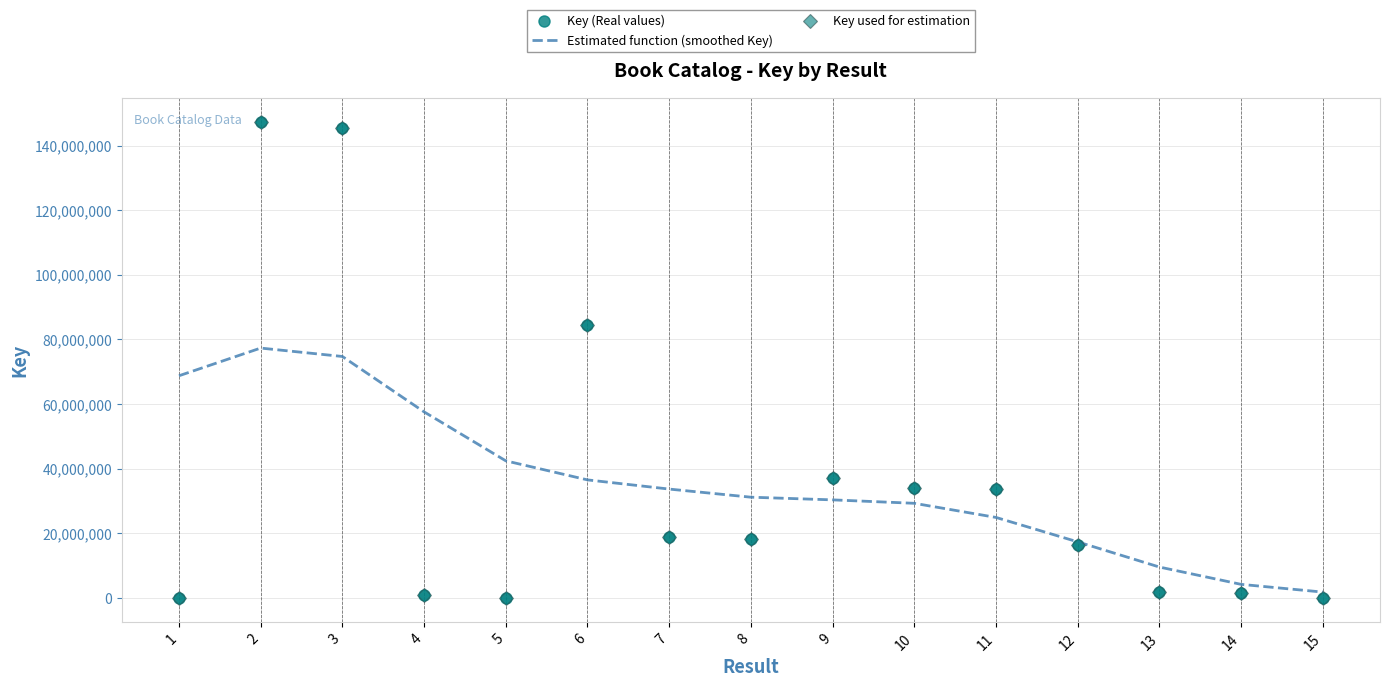

In Key used for estimation, how many points are higher than both neighbors (excluding endpoints)?

3